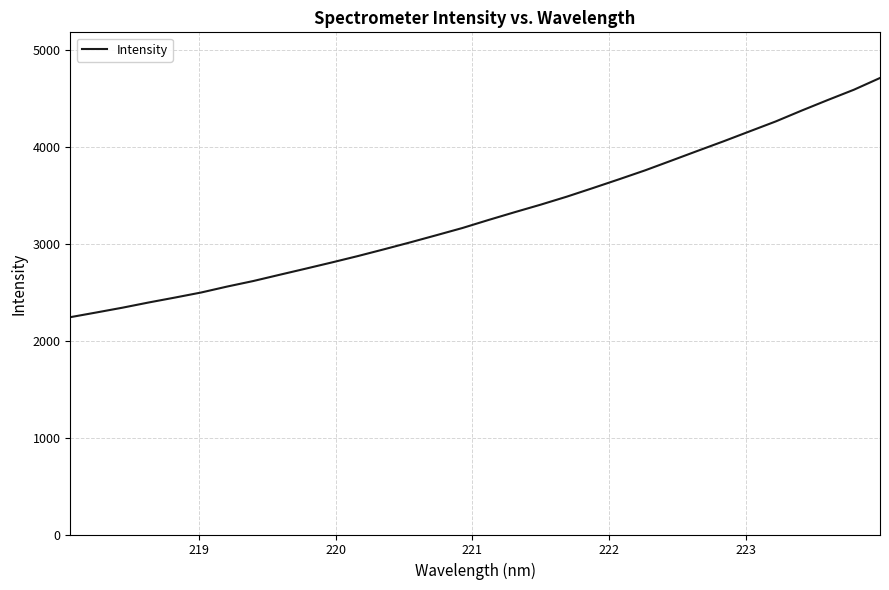

What is the smallest value displayed?

2240.7